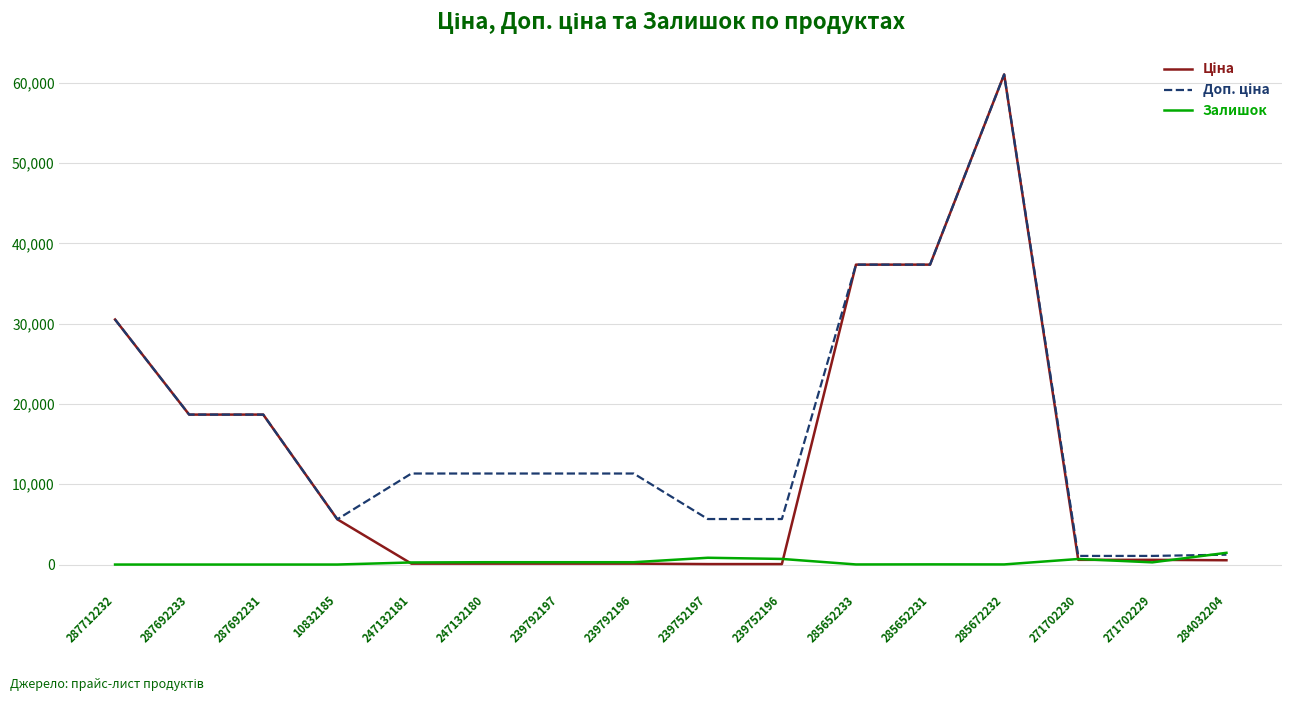

What is the maximum value shown in the chart?

61024.7